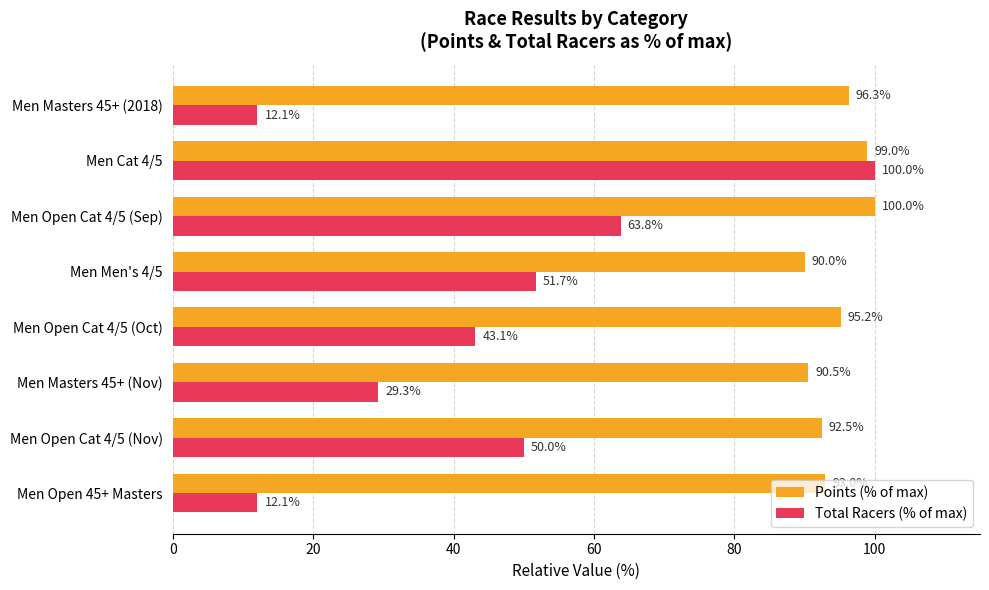

What value does the Total Racers (% of max) series have at Men Men's 4/5?

51.7